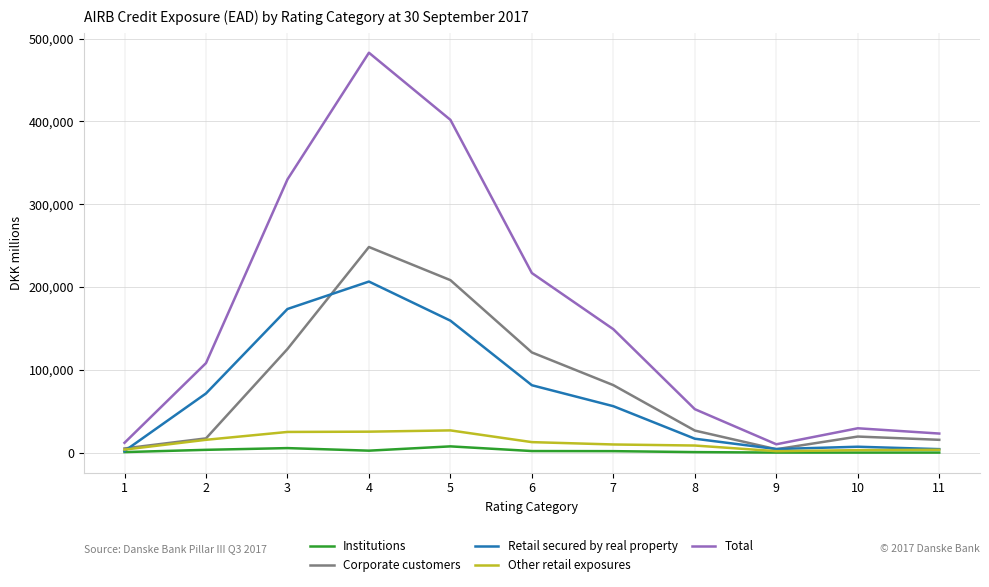

The value of Retail secured by real property at 5 is 207427. True or false?

False